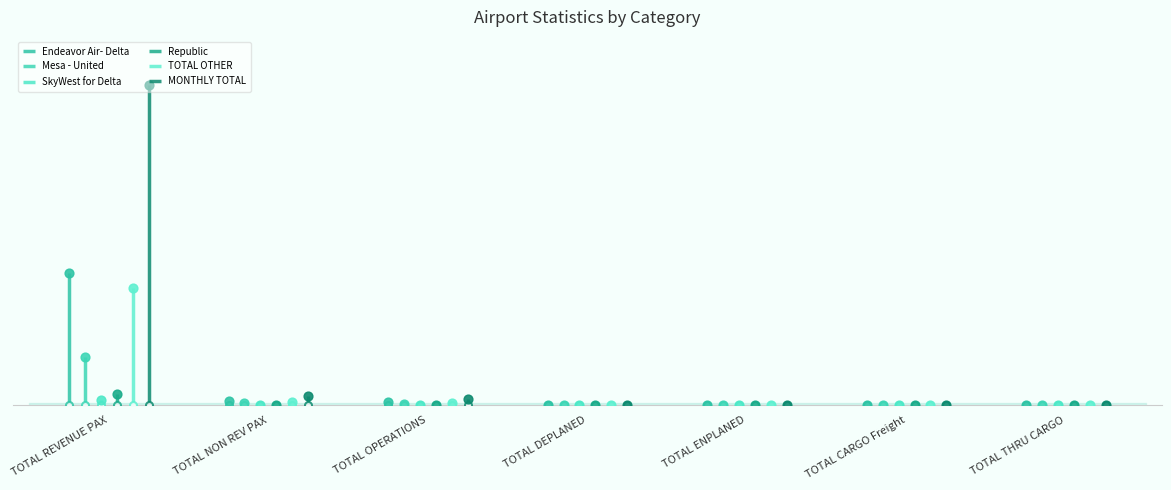

Which series has the largest total across all categories?

MONTHLY TOTAL